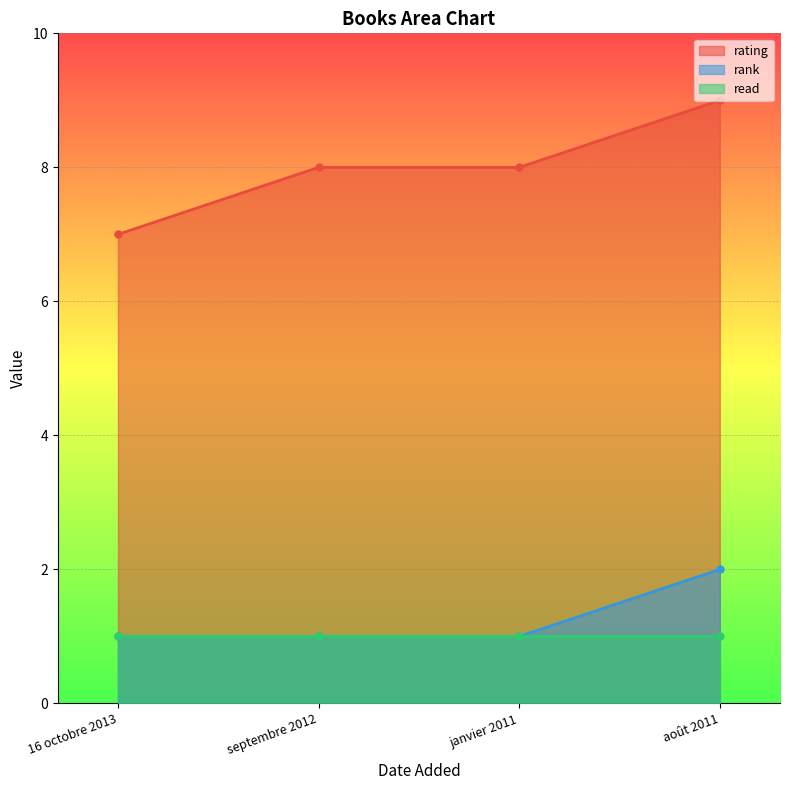

Is the value of rating line at janvier 2011 greater than the value of read line at 16 octobre 2013?

Yes